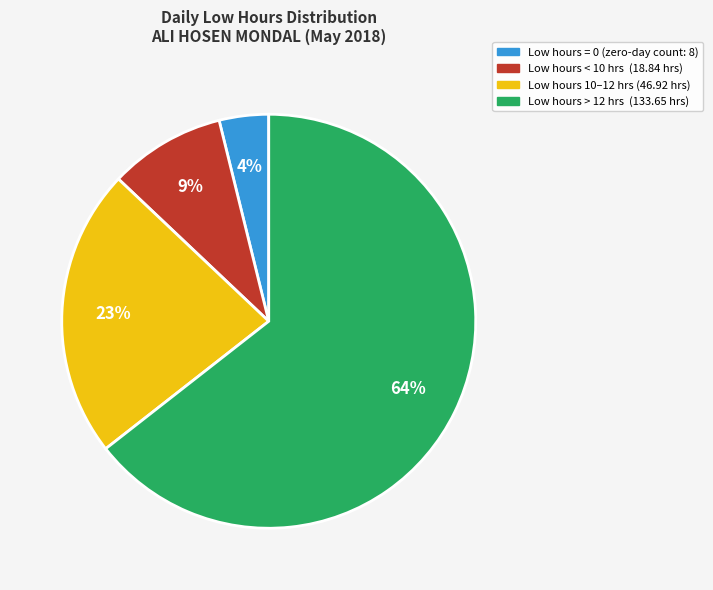

Is there any slice that represents more than half of the pie?

Yes